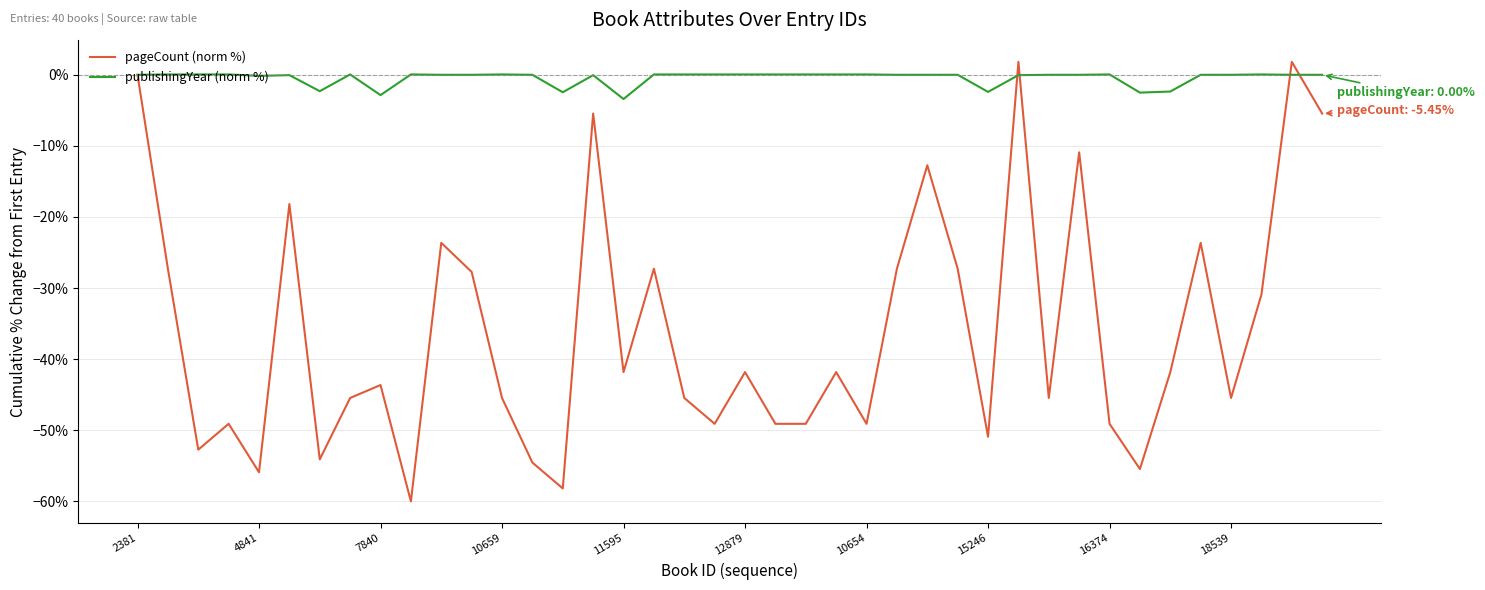

What is the minimum value for pageCount (norm %)?

-60.0